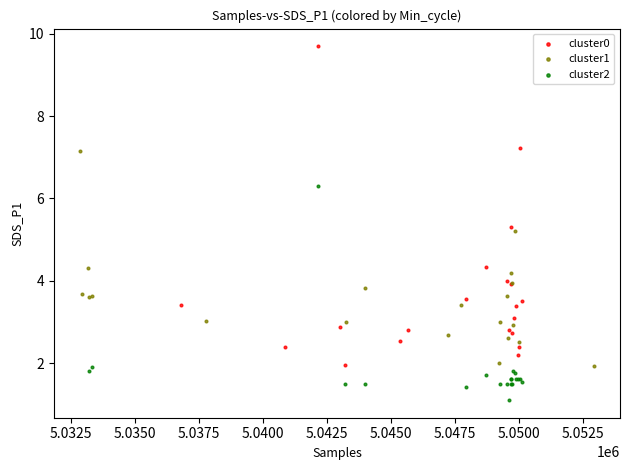

Which series contains the highest Y value?

cluster0